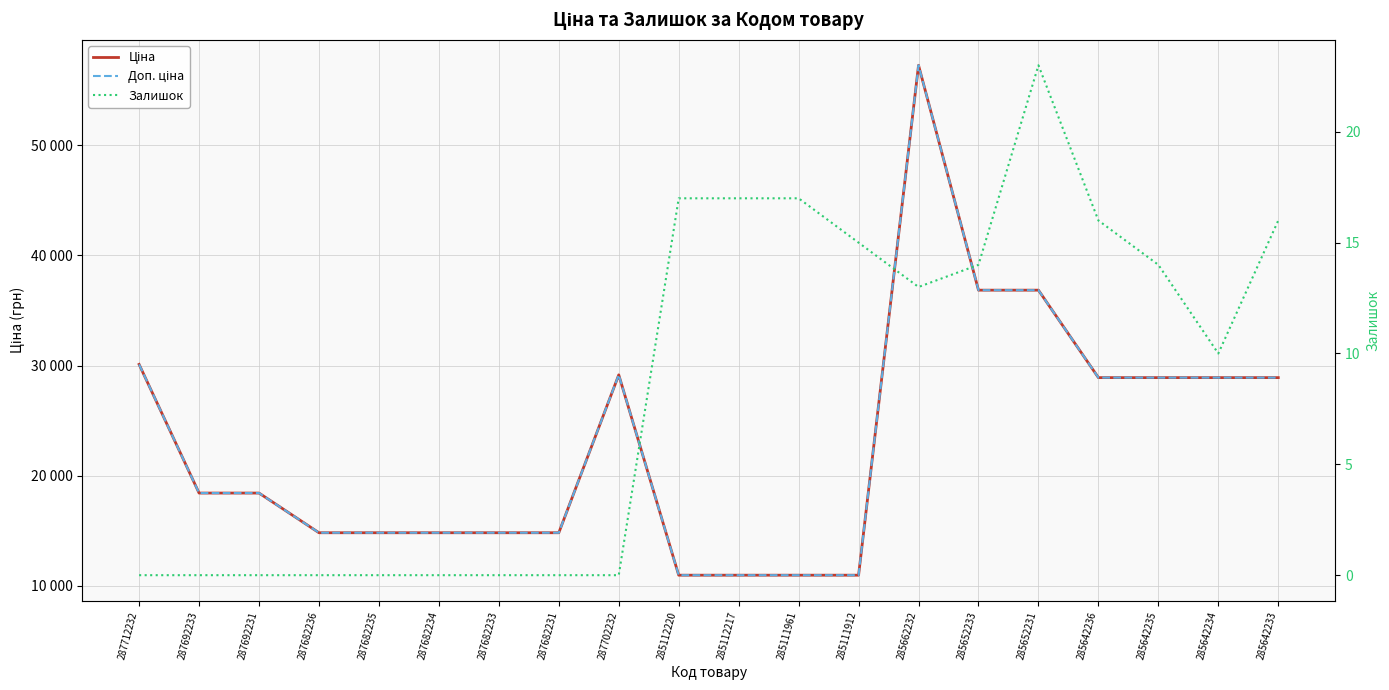

What is the lowest value of the Ціна series?

10964.4